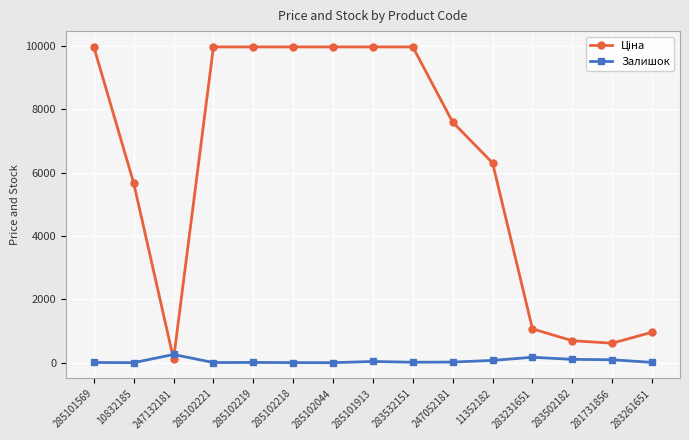

What is the maximum value shown in the chart?

9975.0